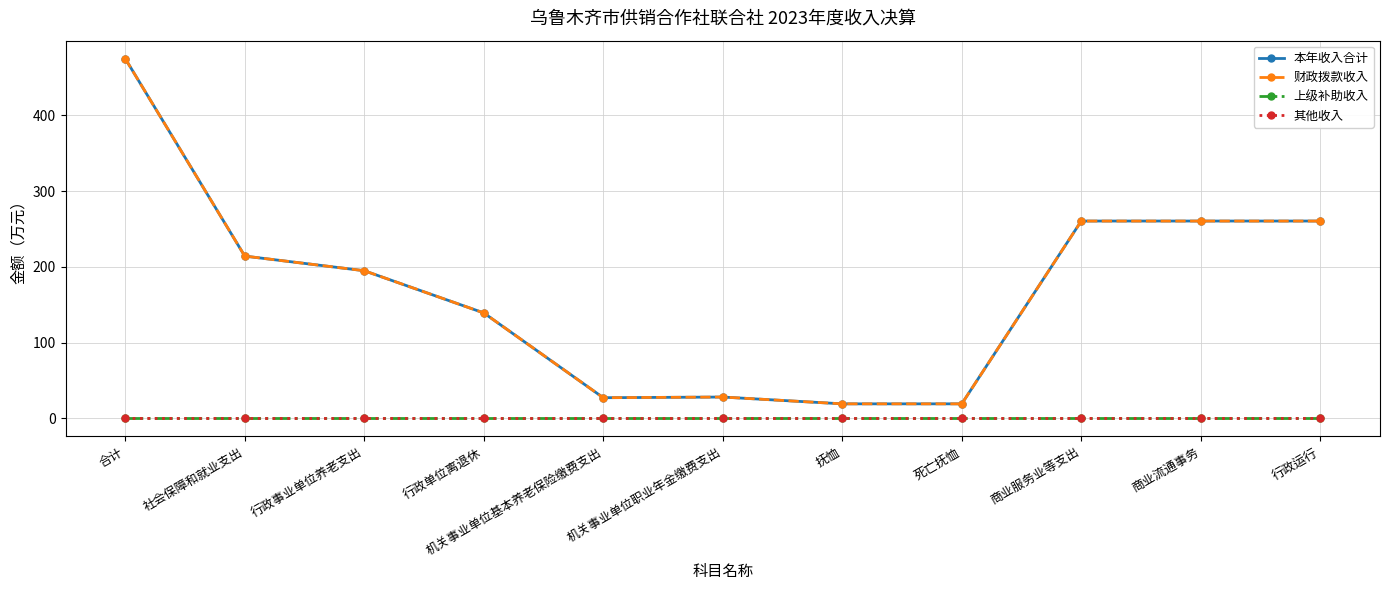

Which series changed the most between 合计 and 行政事业单位养老支出?

本年收入合计